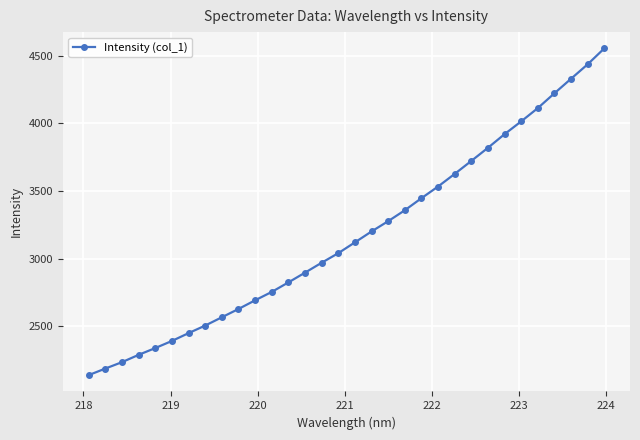

What is the average value?

3175.2